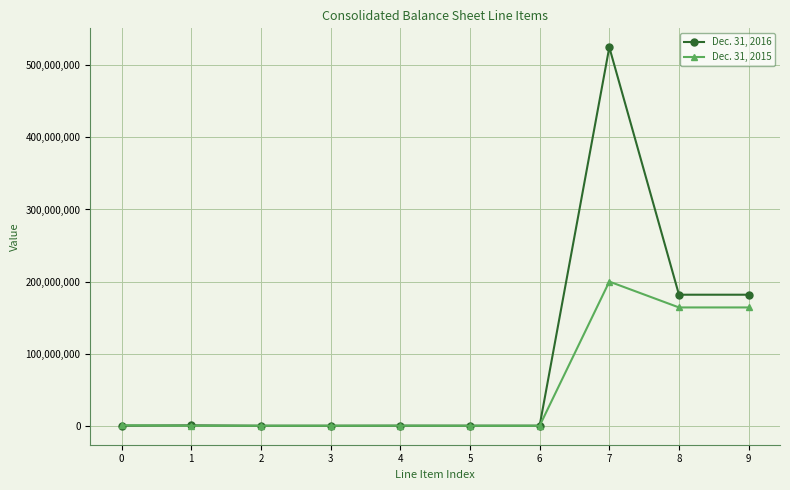

What is the greatest value displayed?

525000000